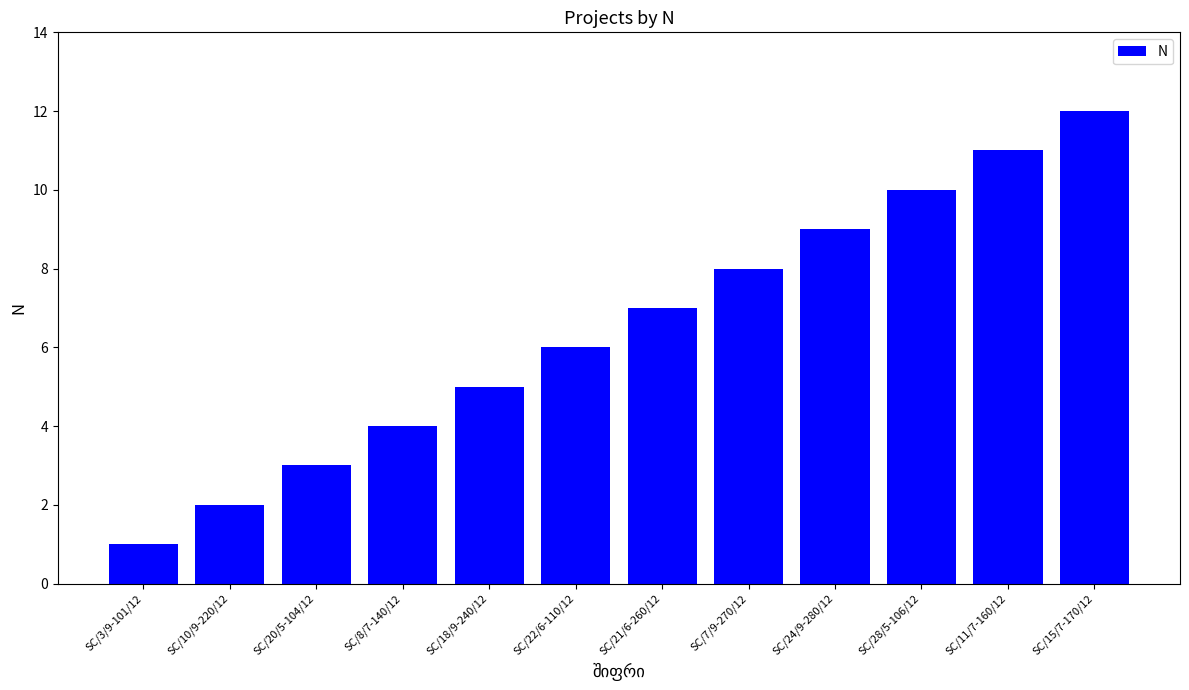

What is the label of the 7th bar from the left?

SC/21/6-260/12